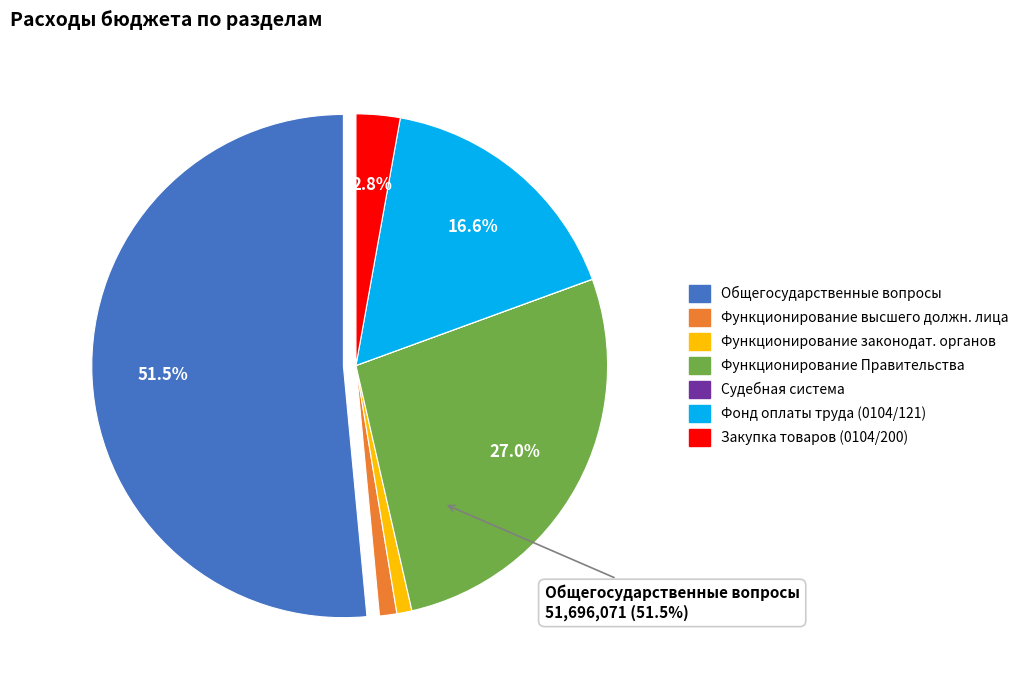

Count the number of slices in the pie.

7